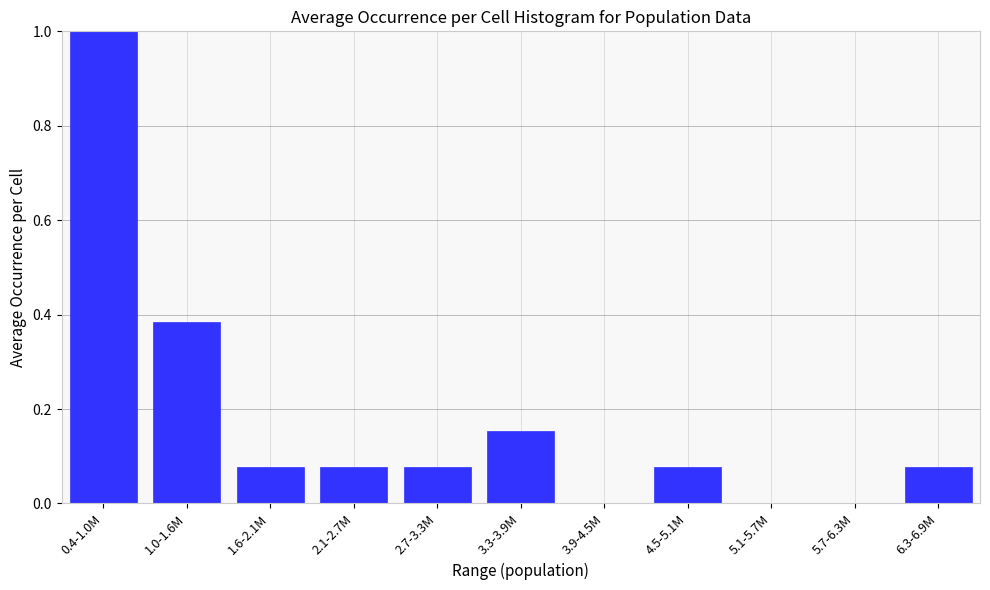

The value at 6.3-6.9M is 0.0. True or false?

False